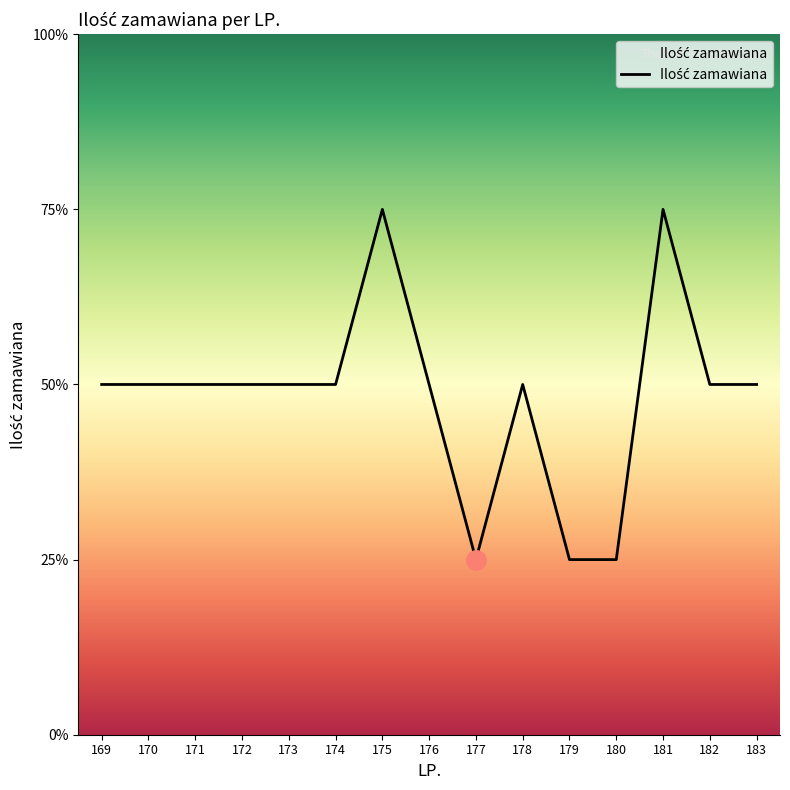

Reading left to right, what are all the values shown in this chart?

2	2	2	2	2	2	3	2	1	2	1	1	3	2	2